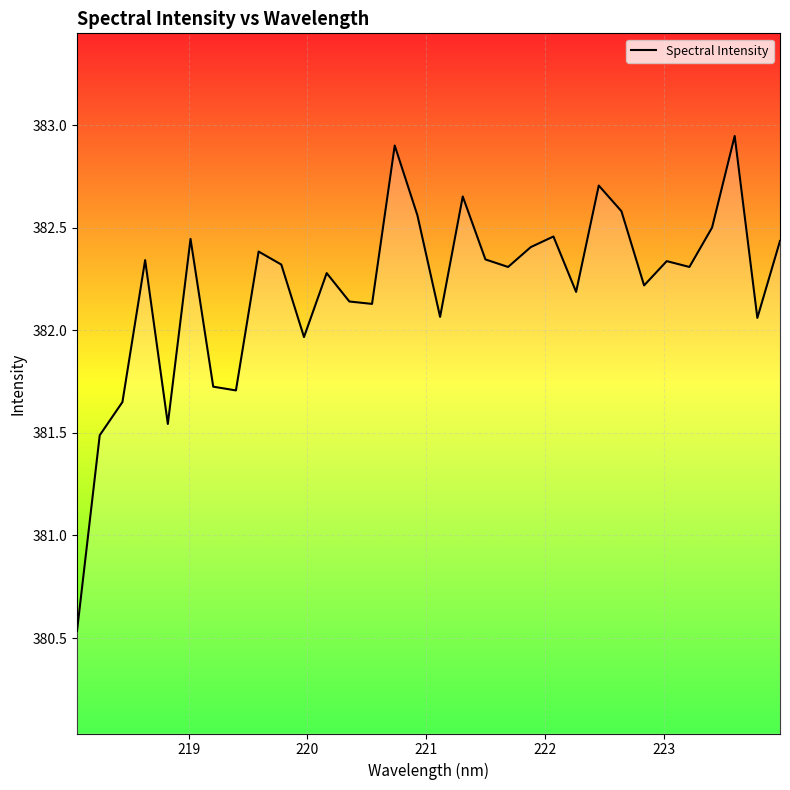

How many values are below 382?

7